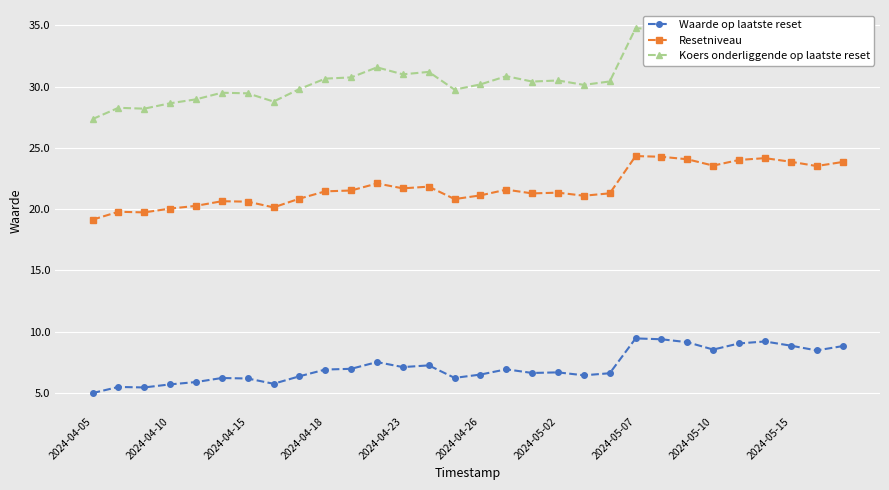

What is the greatest value displayed?

34.8